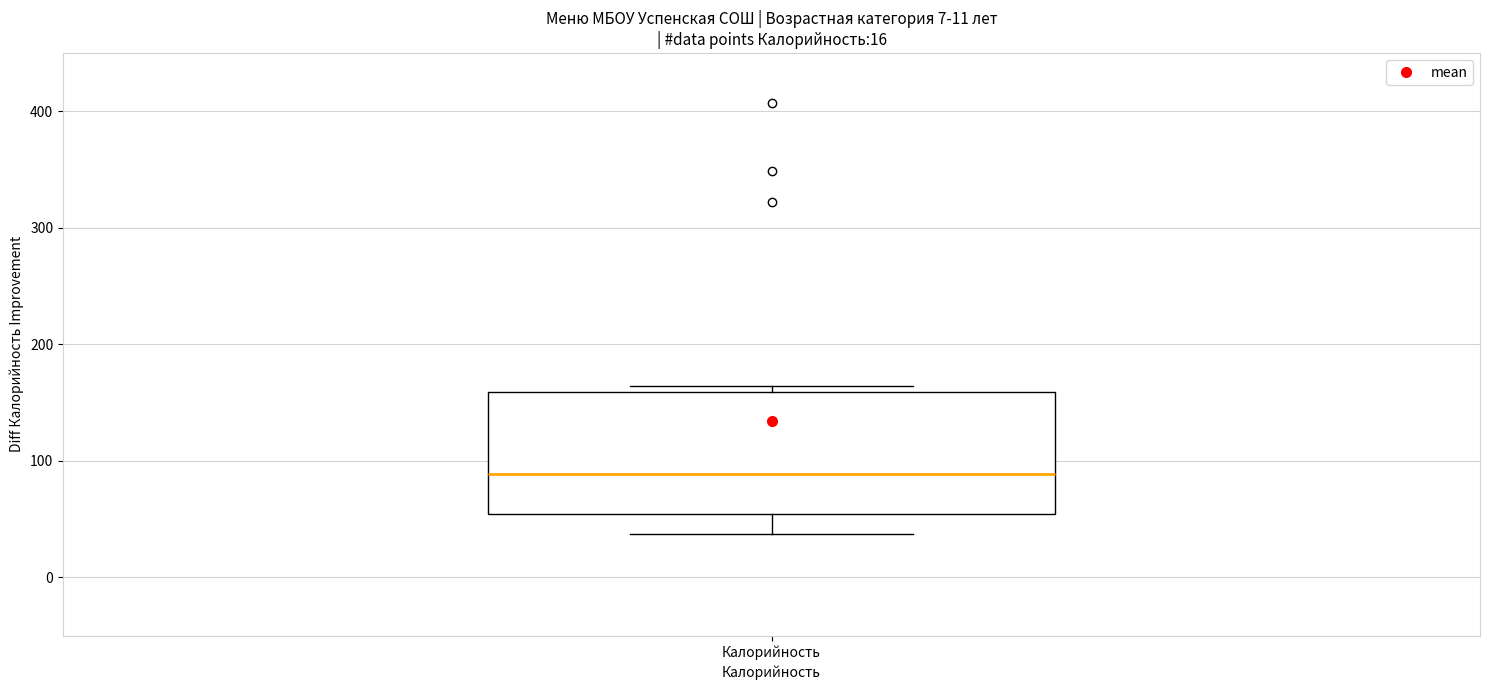

Read this box plot against the y-axis: the position of the median line, the range covered by the box, and the ends of both whiskers. The values are not printed on the chart, so give them approximately, as read against the axis.

median 90, box 50 to 160, whiskers 40 to 160 (just above the box's upper edge)